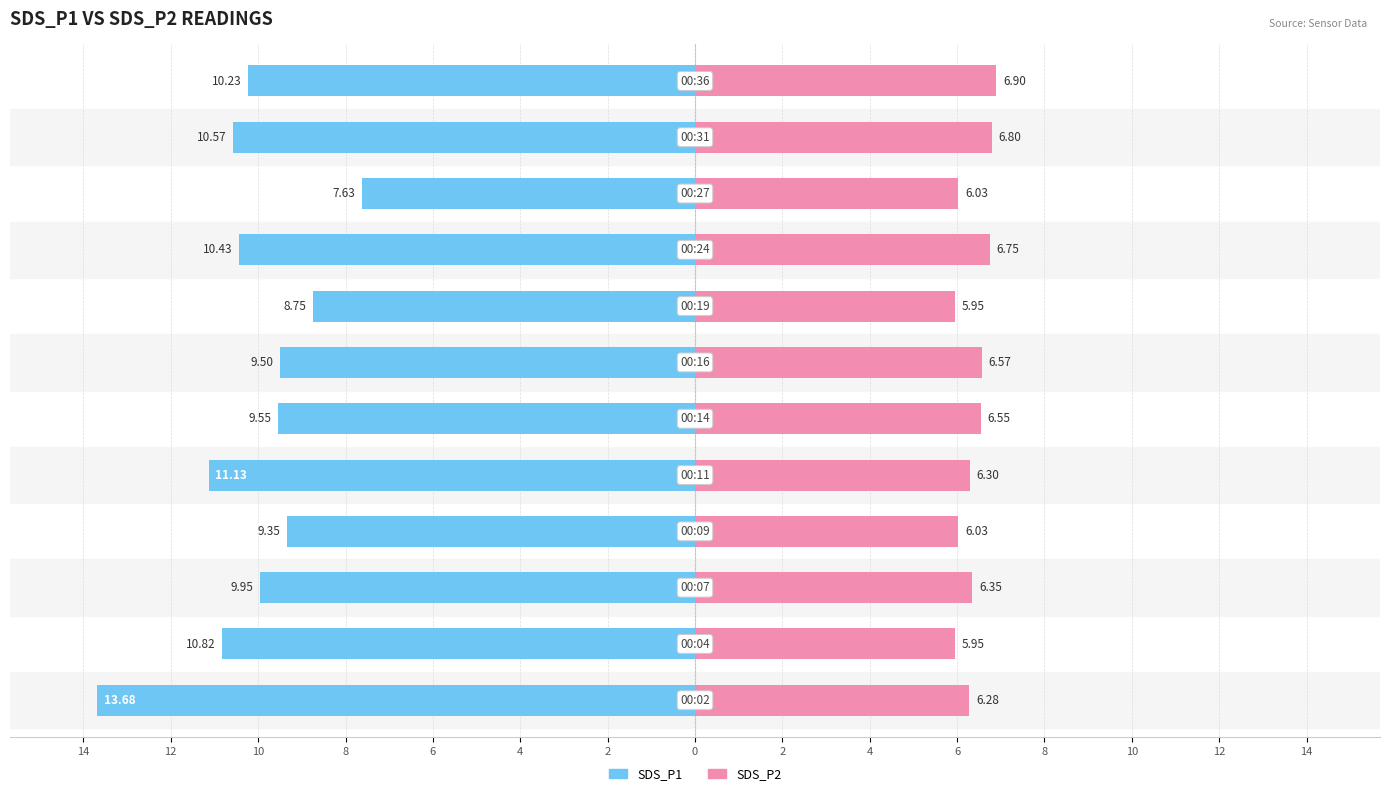

How many series are shown in this chart?

2